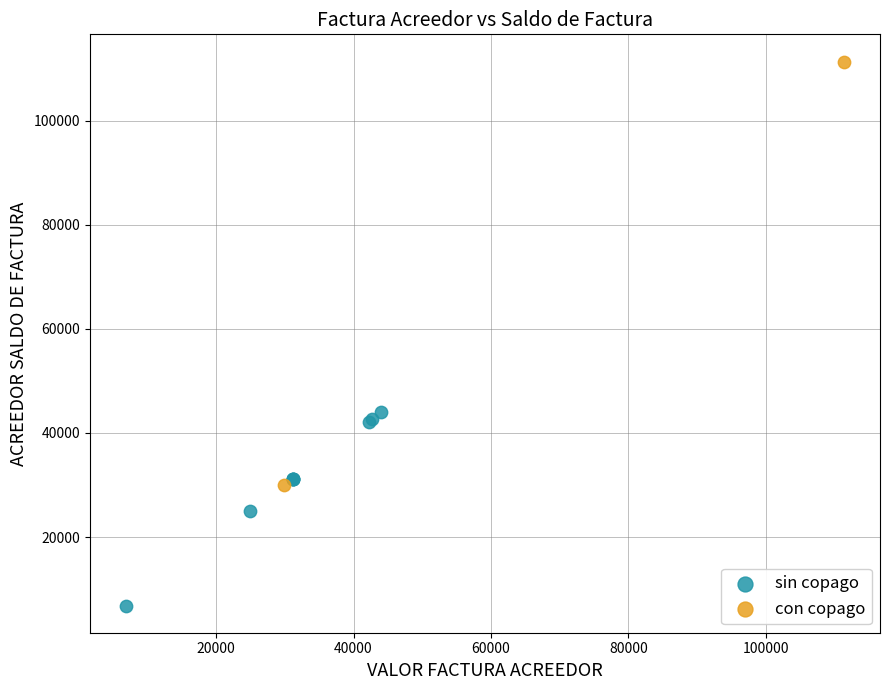

What are all the series names shown in the legend?

sin copago, con copago